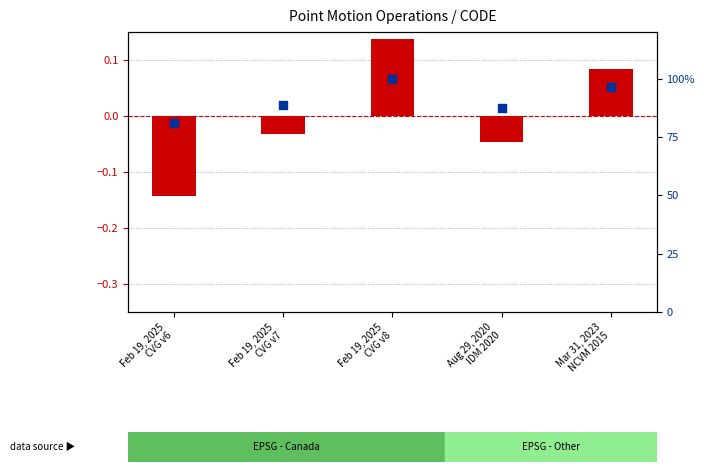

Which series contains the highest Y value?

percentile rank within the sample